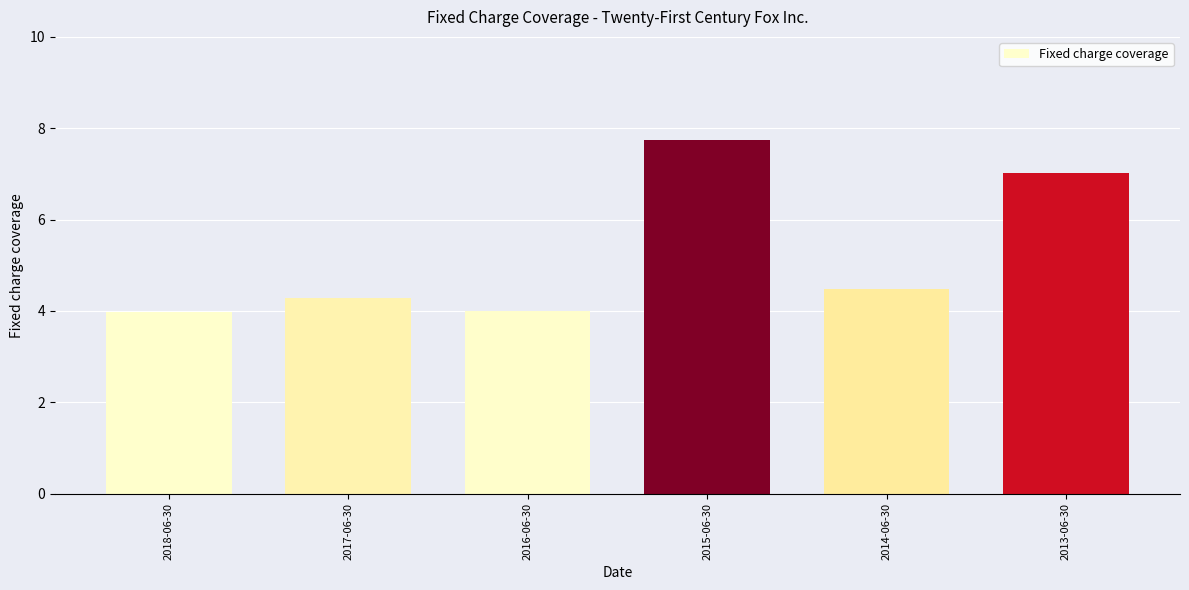

Reading left to right, extract all data points from this chart.

2018-06-30=4.0	2017-06-30=4.3	2016-06-30=4.0	2015-06-30=7.8	2014-06-30=4.5	2013-06-30=7.0